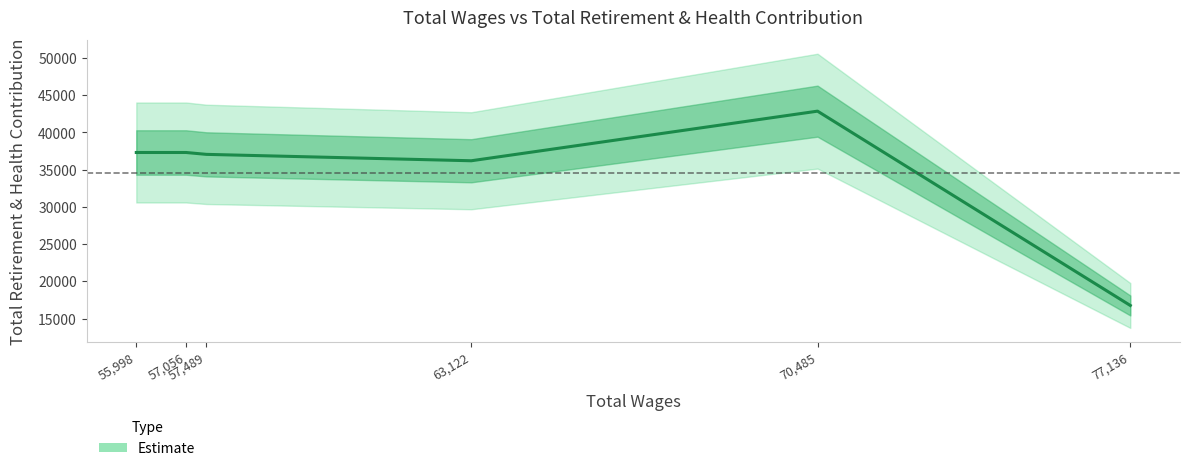

The chart shows a value of 18570 at 57,056. True or false?

False